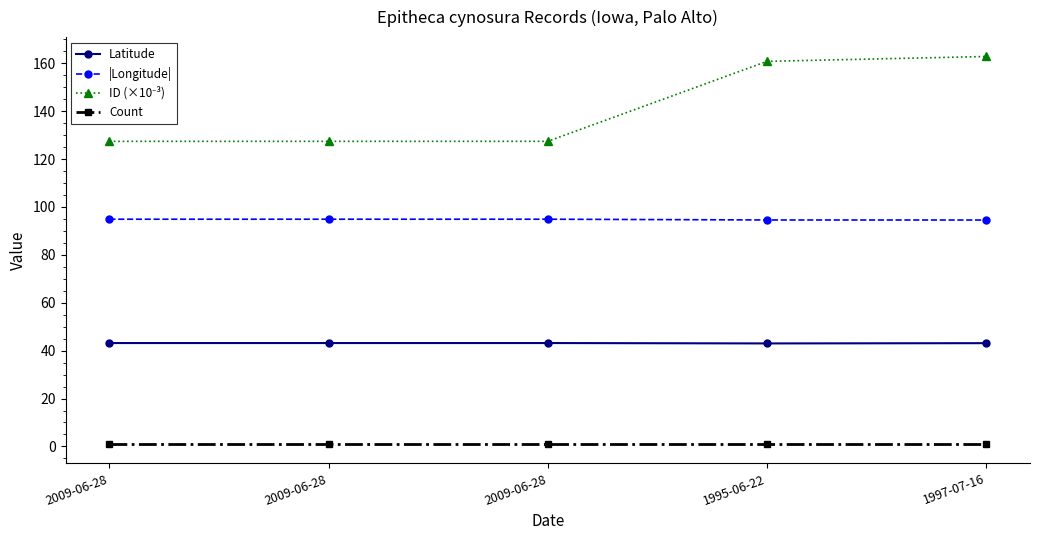

How many lines are shown in the chart?

4